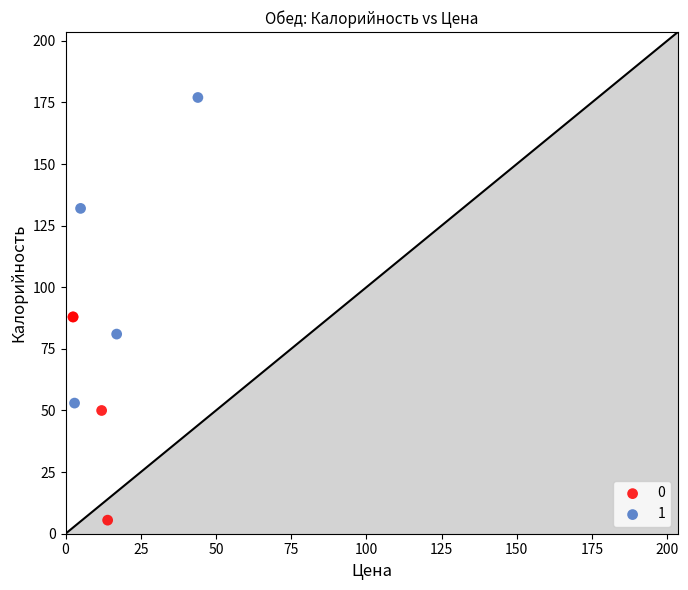

Which series reaches the maximum Y coordinate?

1